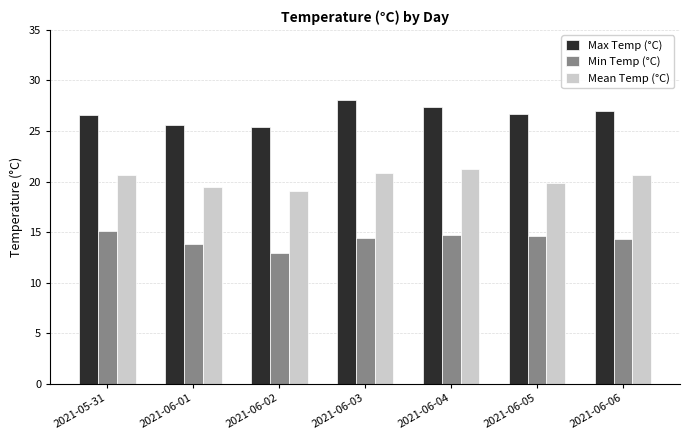

List the series in order of their overall mean, lowest first.

Min Temp (°C), Mean Temp (°C), Max Temp (°C)